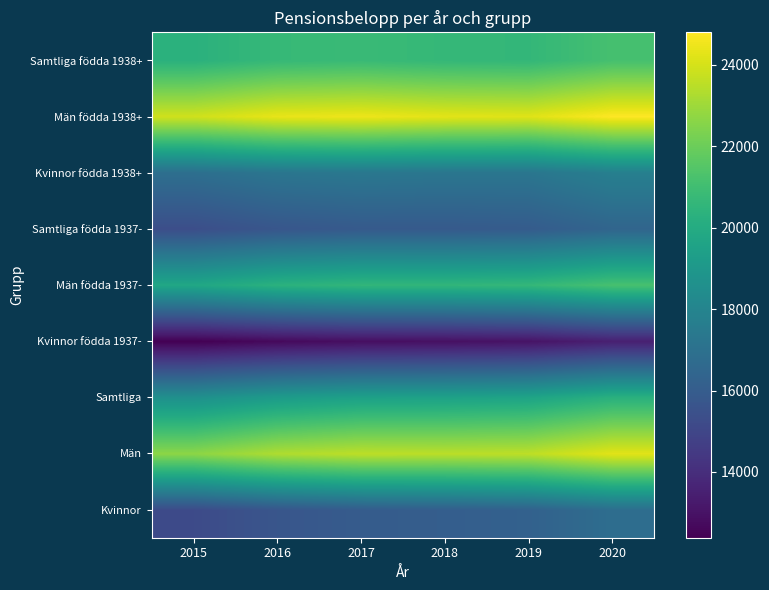

What is the total value across all series at 2020?

176156